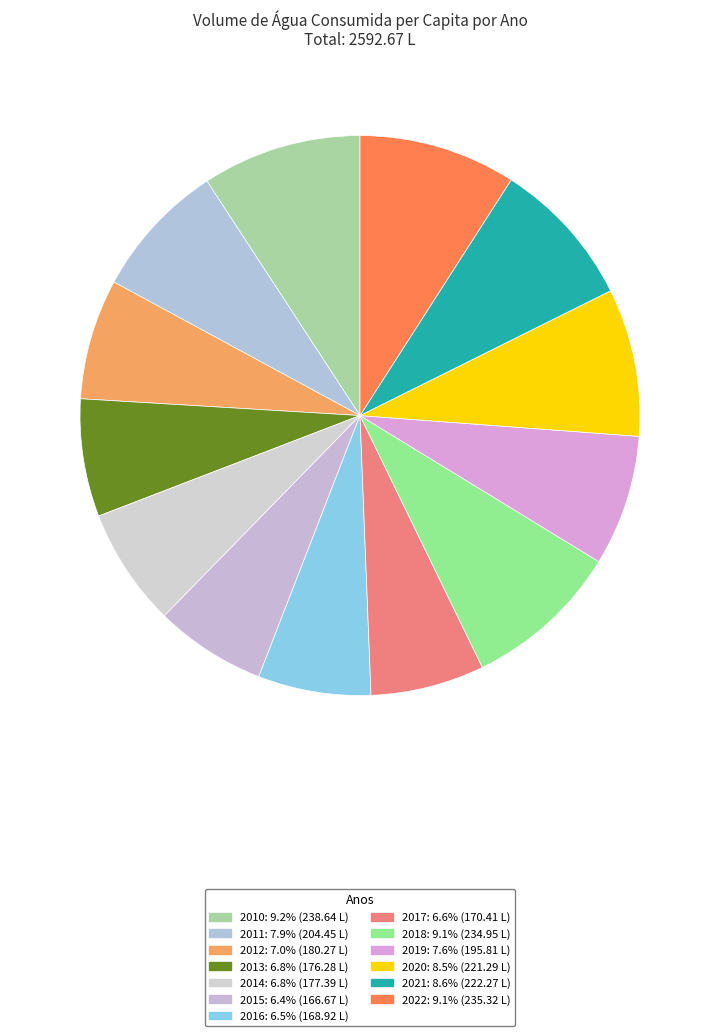

How much of the chart is everything except 2010?

90.8%